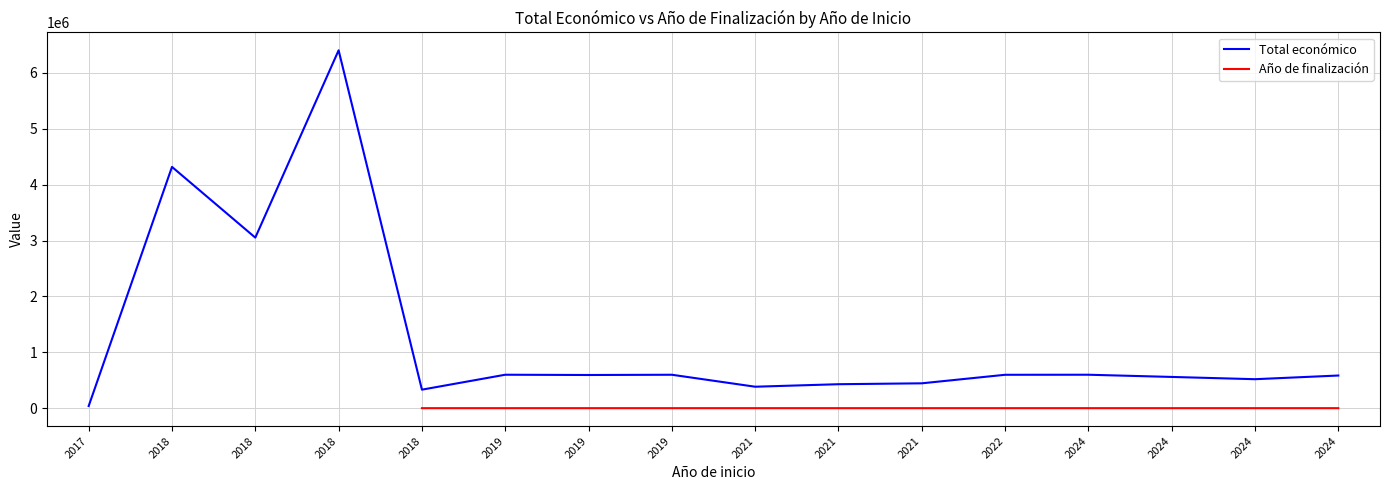

How many lines are shown in the chart?

2